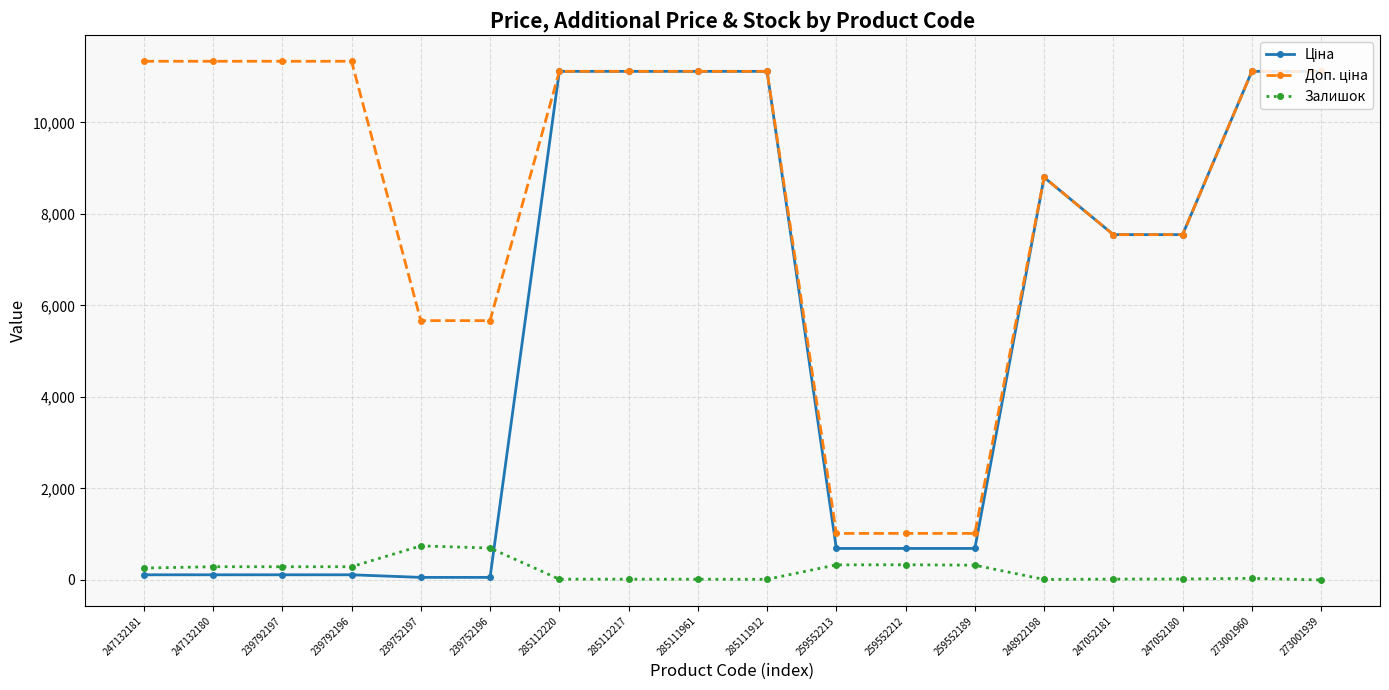

What is the value of the Залишок point at the 2nd from the left?

290.0